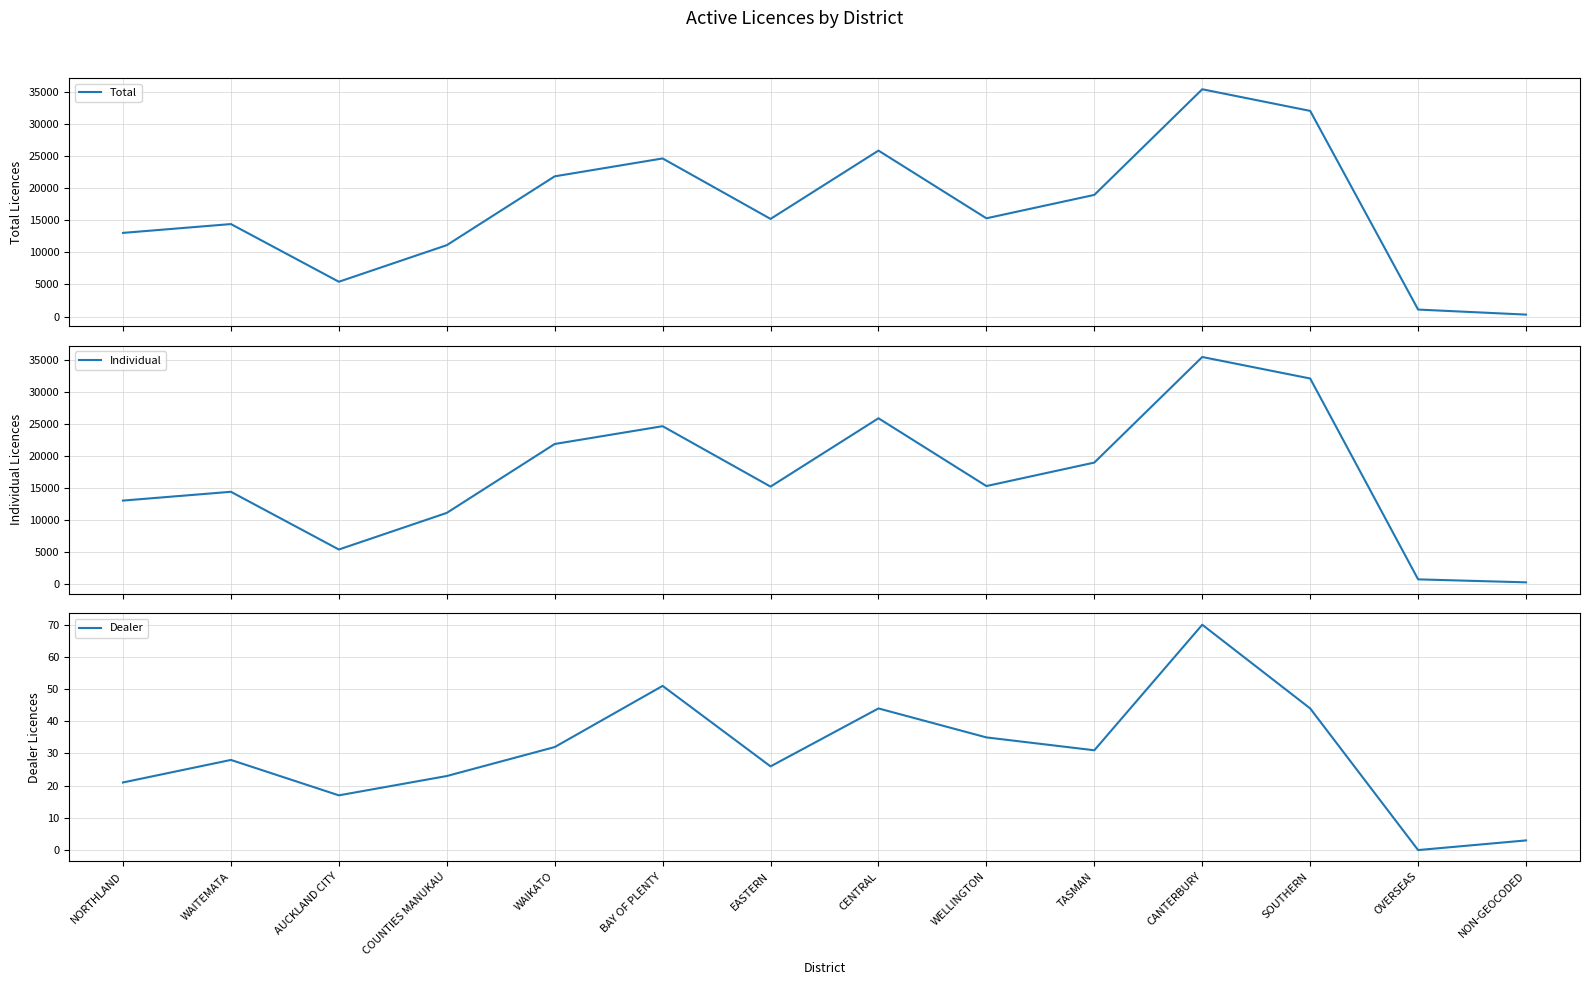

What is the value of the Individual point at the 1st from the left?

13039